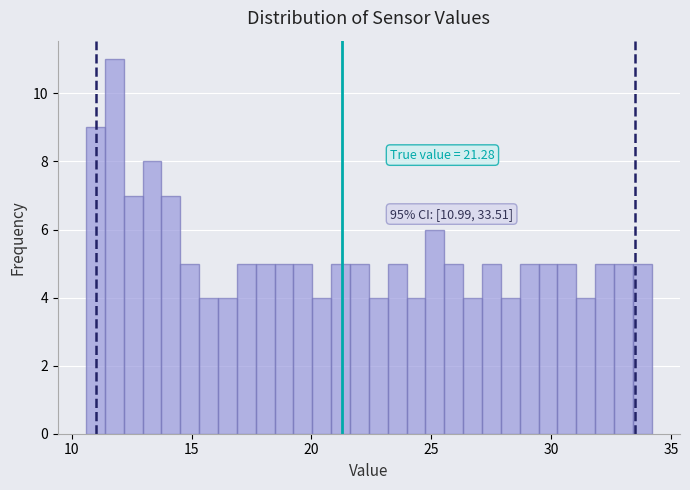

Read against the x-axis, roughly where is the centre of the tallest bar?

12.0